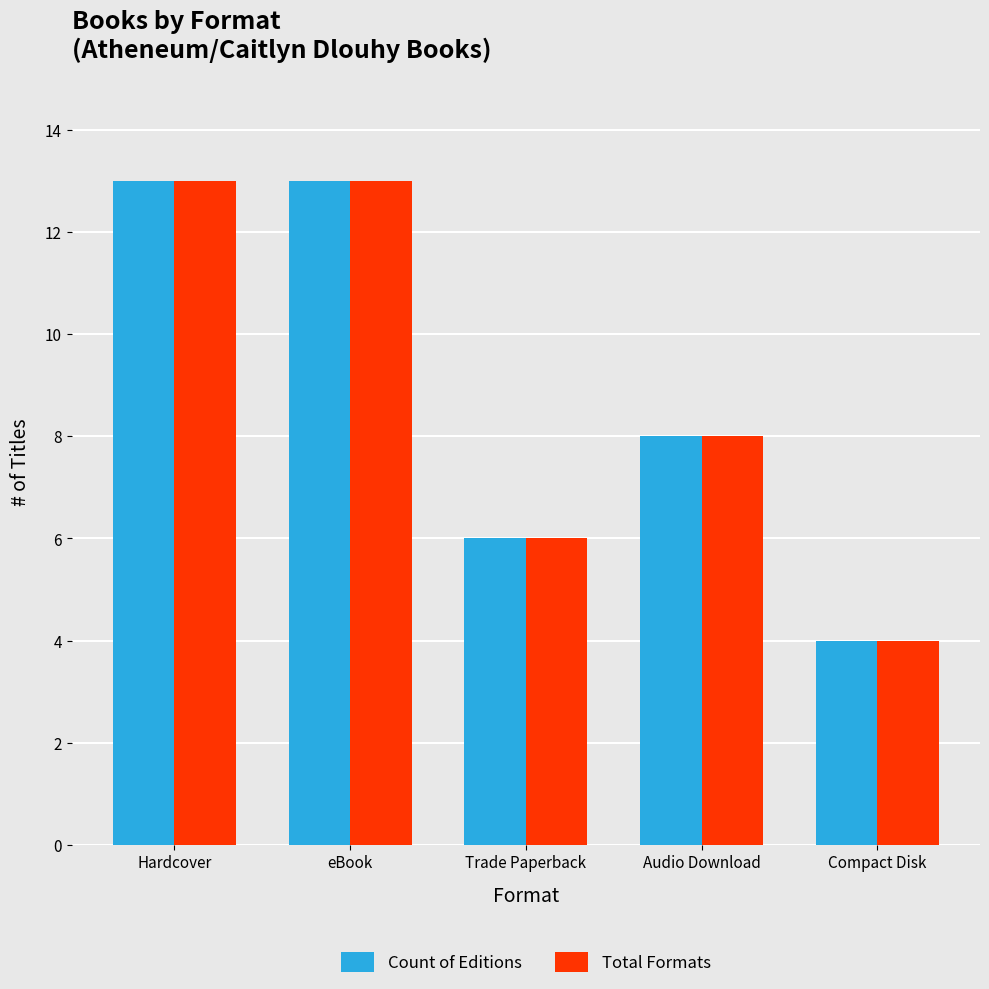

Reading left to right, what are all the values shown in this chart?

Count of Editions: 13	13	6	8	4
Total Formats: 13	13	6	8	4